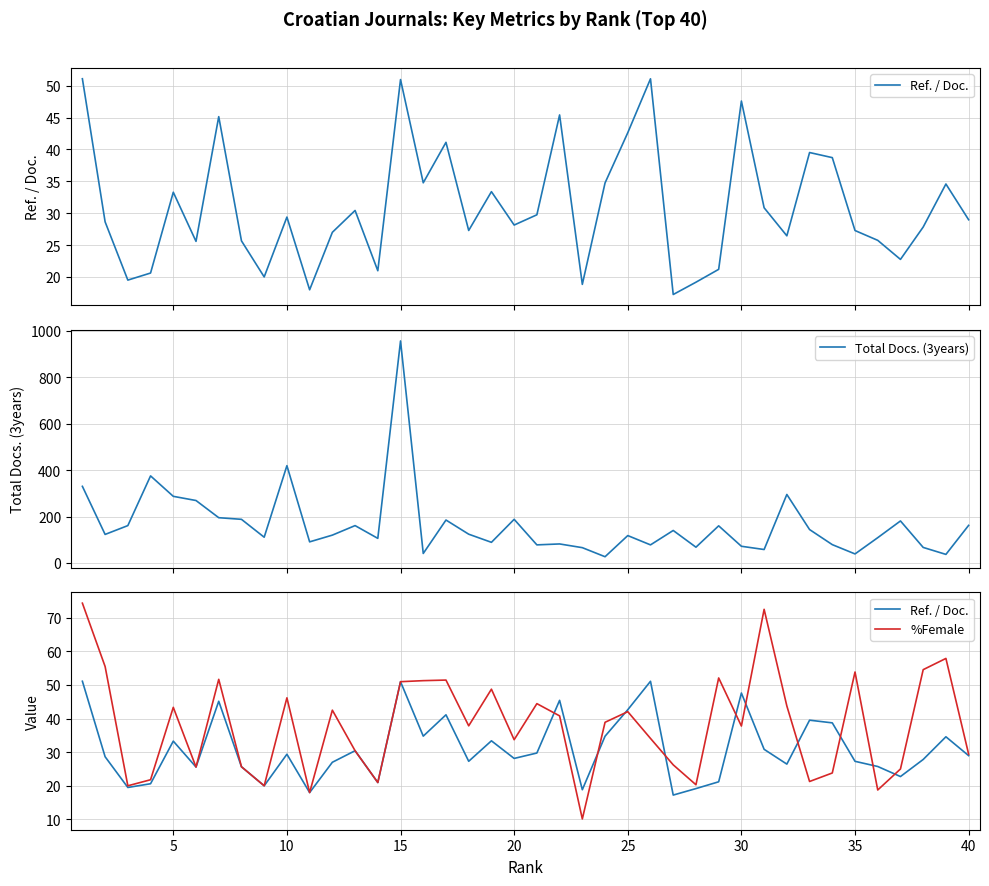

What is the minimum value for Total Docs. (3years)?

27